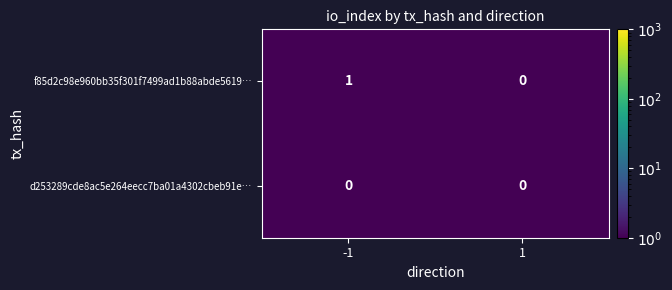

Is it true that f85d2c98e960bb35f301f7499ad1b88abde5619… equals 2 at -1?

False